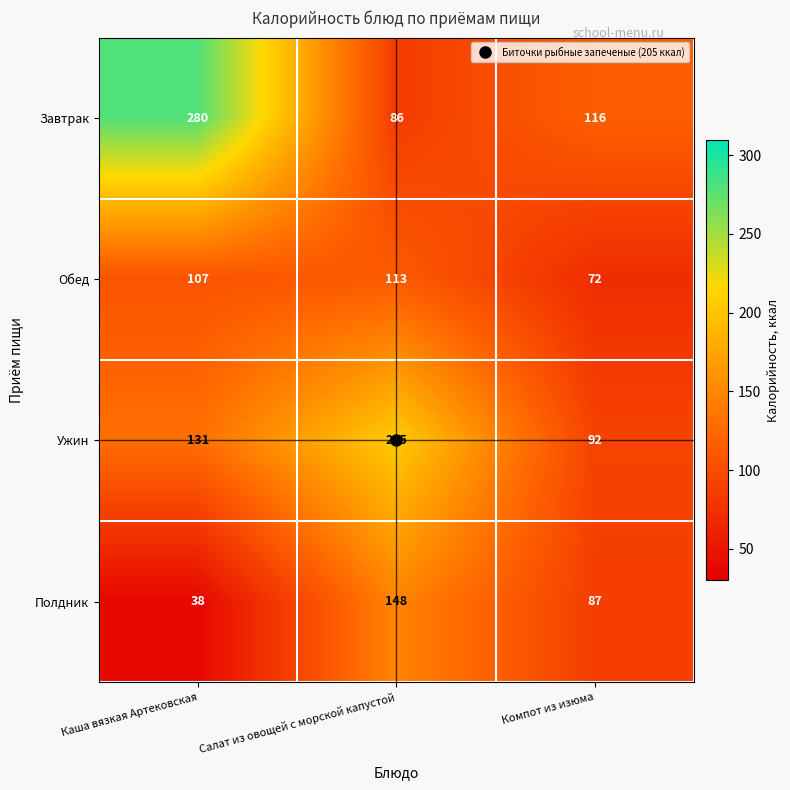

At which label does Завтрак reach its peak?

Каша вязкая Артековская